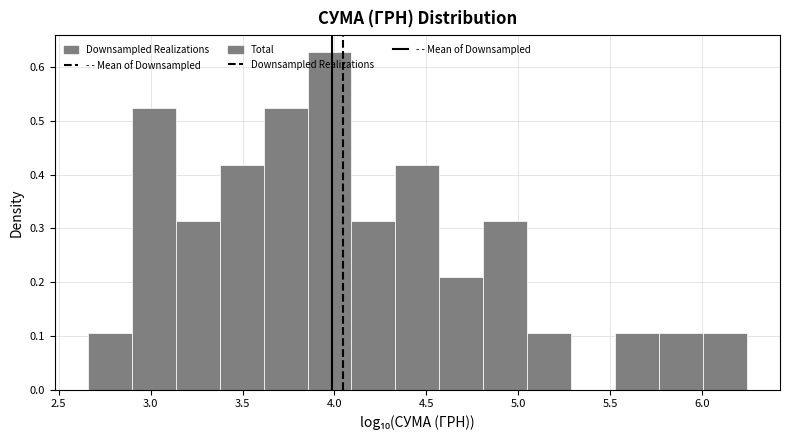

Over which range of the x-axis is the bar tallest?

3.85 to 4.10